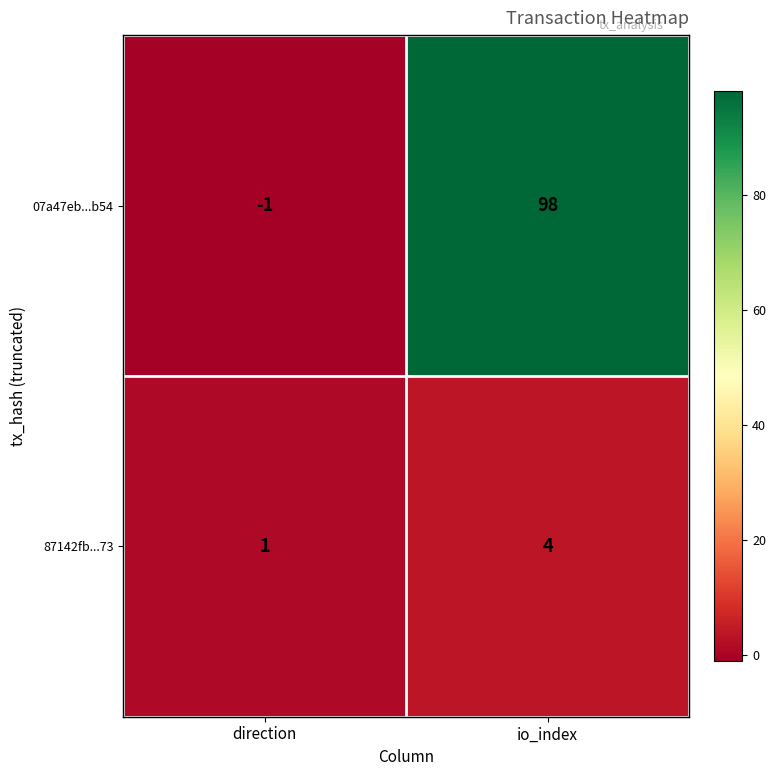

What is the smallest value displayed?

-1